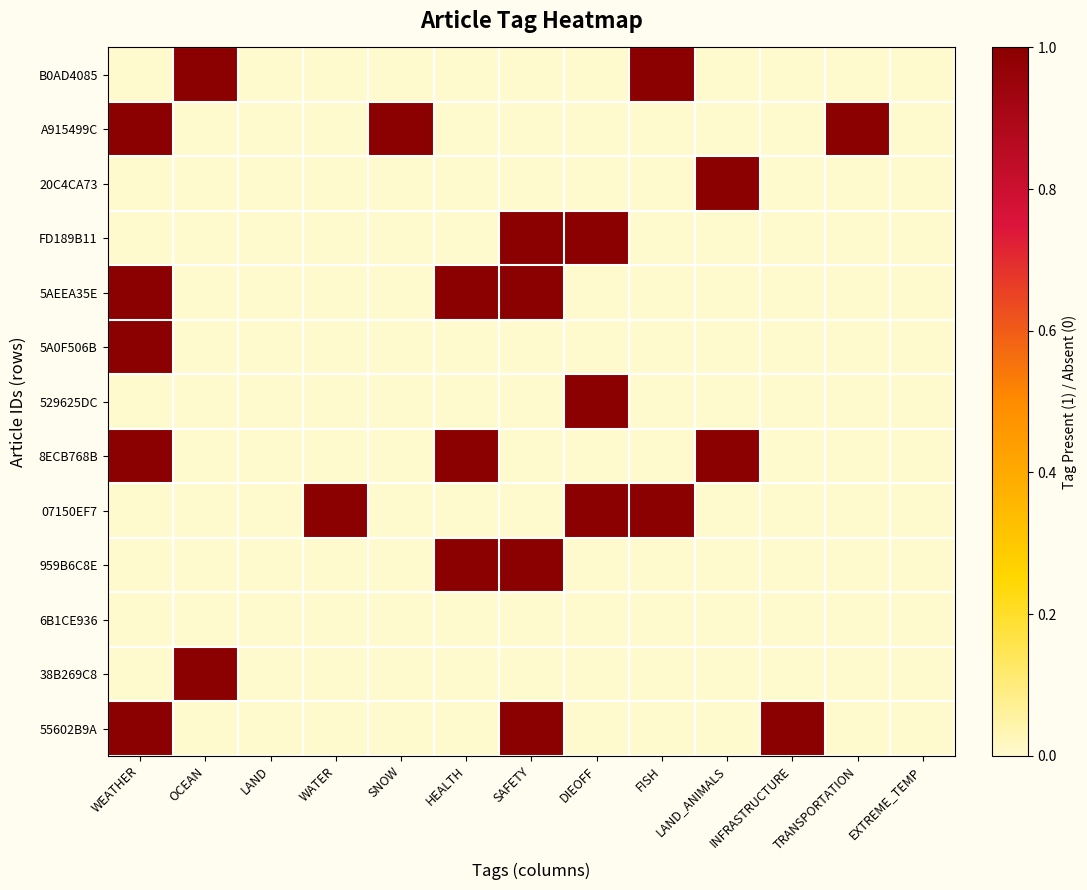

Reading left to right, transcribe all the data shown in this chart.

B0AD4085: WEATHER=0	OCEAN=1	LAND=0	WATER=0	SNOW=0	HEALTH=0	SAFETY=0	DIEOFF=0	FISH=1	LAND_ANIMALS=0	INFRASTRUCTURE=0	TRANSPORTATION=0	EXTREME_TEMP=0
A915499C: WEATHER=1	OCEAN=0	LAND=0	WATER=0	SNOW=1	HEALTH=0	SAFETY=0	DIEOFF=0	FISH=0	LAND_ANIMALS=0	INFRASTRUCTURE=0	TRANSPORTATION=1	EXTREME_TEMP=0
20C4CA73: WEATHER=0	OCEAN=0	LAND=0	WATER=0	SNOW=0	HEALTH=0	SAFETY=0	DIEOFF=0	FISH=0	LAND_ANIMALS=1	INFRASTRUCTURE=0	TRANSPORTATION=0	EXTREME_TEMP=0
FD189B11: WEATHER=0	OCEAN=0	LAND=0	WATER=0	SNOW=0	HEALTH=0	SAFETY=1	DIEOFF=1	FISH=0	LAND_ANIMALS=0	INFRASTRUCTURE=0	TRANSPORTATION=0	EXTREME_TEMP=0
5AEEA35E: WEATHER=1	OCEAN=0	LAND=0	WATER=0	SNOW=0	HEALTH=1	SAFETY=1	DIEOFF=0	FISH=0	LAND_ANIMALS=0	INFRASTRUCTURE=0	TRANSPORTATION=0	EXTREME_TEMP=0
5A0F506B: WEATHER=1	OCEAN=0	LAND=0	WATER=0	SNOW=0	HEALTH=0	SAFETY=0	DIEOFF=0	FISH=0	LAND_ANIMALS=0	INFRASTRUCTURE=0	TRANSPORTATION=0	EXTREME_TEMP=0
529625DC: WEATHER=0	OCEAN=0	LAND=0	WATER=0	SNOW=0	HEALTH=0	SAFETY=0	DIEOFF=1	FISH=0	LAND_ANIMALS=0	INFRASTRUCTURE=0	TRANSPORTATION=0	EXTREME_TEMP=0
8ECB768B: WEATHER=1	OCEAN=0	LAND=0	WATER=0	SNOW=0	HEALTH=1	SAFETY=0	DIEOFF=0	FISH=0	LAND_ANIMALS=1	INFRASTRUCTURE=0	TRANSPORTATION=0	EXTREME_TEMP=0
07150EF7: WEATHER=0	OCEAN=0	LAND=0	WATER=1	SNOW=0	HEALTH=0	SAFETY=0	DIEOFF=1	FISH=1	LAND_ANIMALS=0	INFRASTRUCTURE=0	TRANSPORTATION=0	EXTREME_TEMP=0
959B6C8E: WEATHER=0	OCEAN=0	LAND=0	WATER=0	SNOW=0	HEALTH=1	SAFETY=1	DIEOFF=0	FISH=0	LAND_ANIMALS=0	INFRASTRUCTURE=0	TRANSPORTATION=0	EXTREME_TEMP=0
6B1CE936: WEATHER=0	OCEAN=0	LAND=0	WATER=0	SNOW=0	HEALTH=0	SAFETY=0	DIEOFF=0	FISH=0	LAND_ANIMALS=0	INFRASTRUCTURE=0	TRANSPORTATION=0	EXTREME_TEMP=0
38B269C8: WEATHER=0	OCEAN=1	LAND=0	WATER=0	SNOW=0	HEALTH=0	SAFETY=0	DIEOFF=0	FISH=0	LAND_ANIMALS=0	INFRASTRUCTURE=0	TRANSPORTATION=0	EXTREME_TEMP=0
55602B9A: WEATHER=1	OCEAN=0	LAND=0	WATER=0	SNOW=0	HEALTH=0	SAFETY=1	DIEOFF=0	FISH=0	LAND_ANIMALS=0	INFRASTRUCTURE=1	TRANSPORTATION=0	EXTREME_TEMP=0